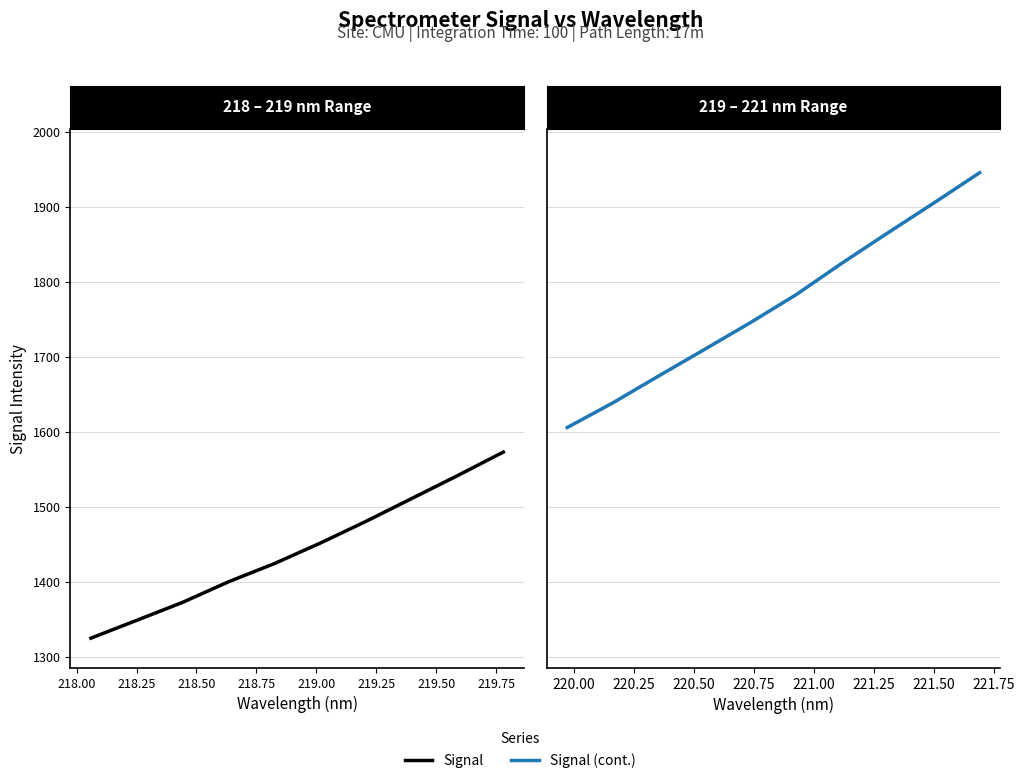

List the series in order of their peak value, highest first.

Signal (cont.), Signal